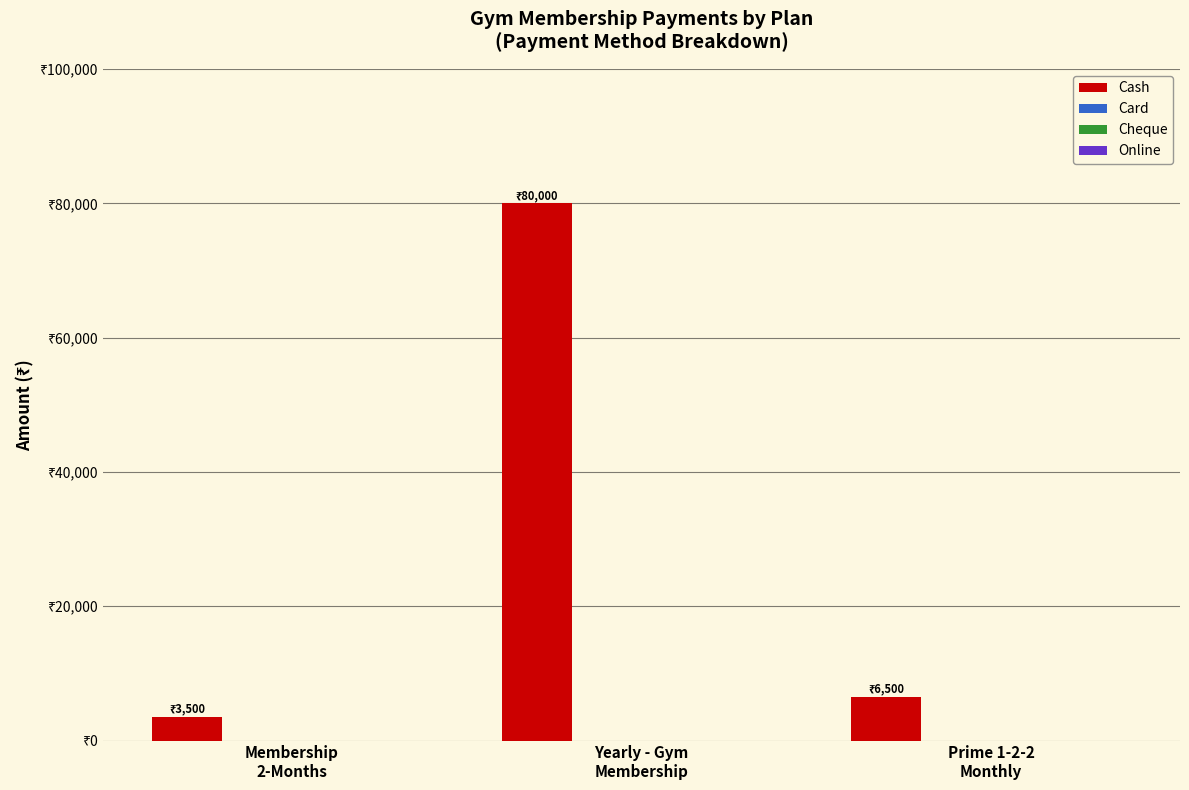

Reading left to right, extract all data points from this chart.

Cash: 3500	80000	6500
Card: 0	0	0
Cheque: 0	0	0
Online: 0	0	0